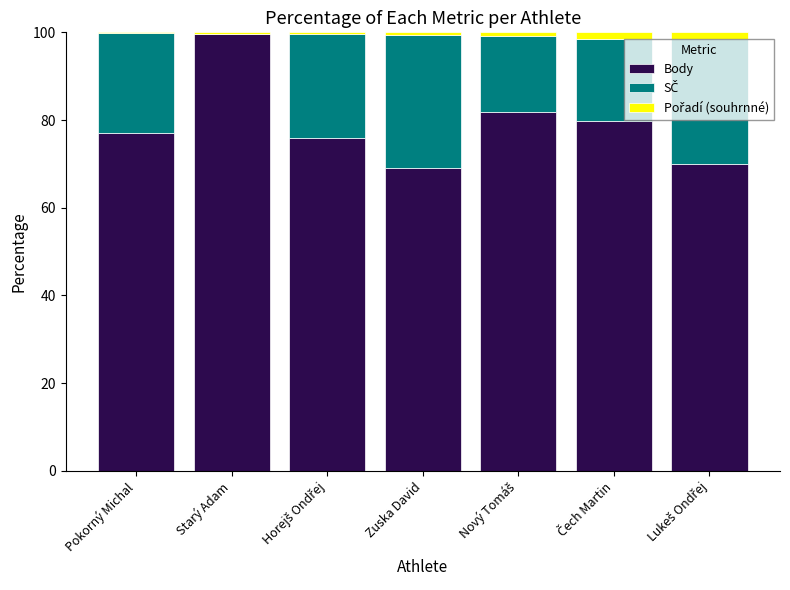

What is the maximum value for Body?

99.7